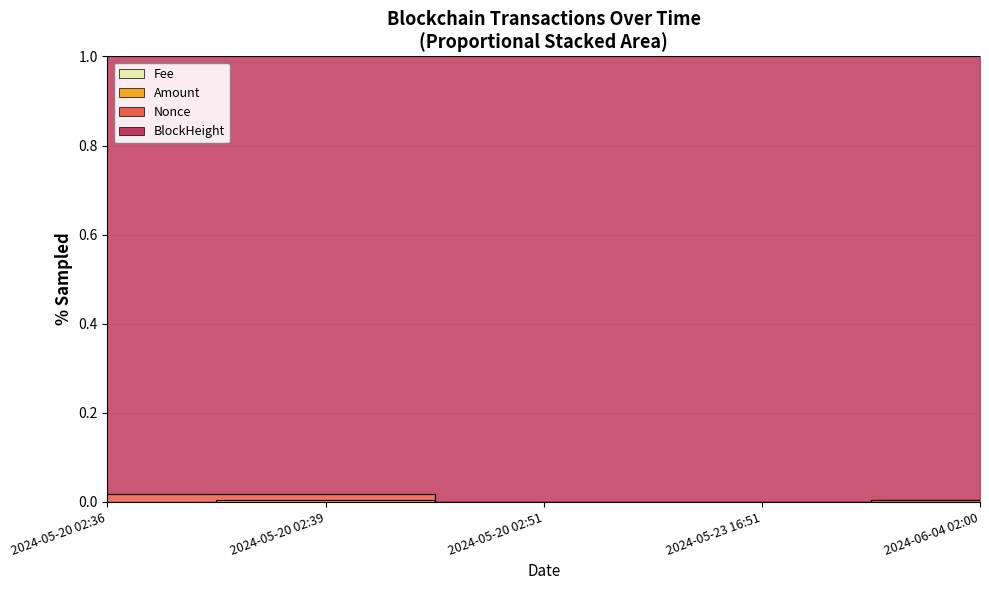

Which label corresponds to the smallest value in the chart?

2024-06-04 02:00